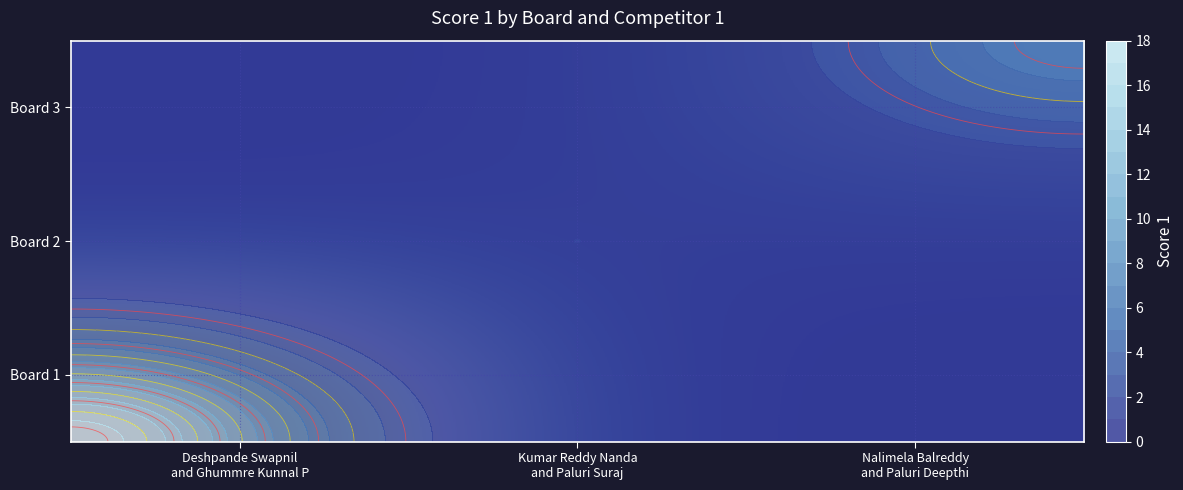

What is the total value across all series at Deshpande Swapnil
and Ghummre Kunnal P?

17